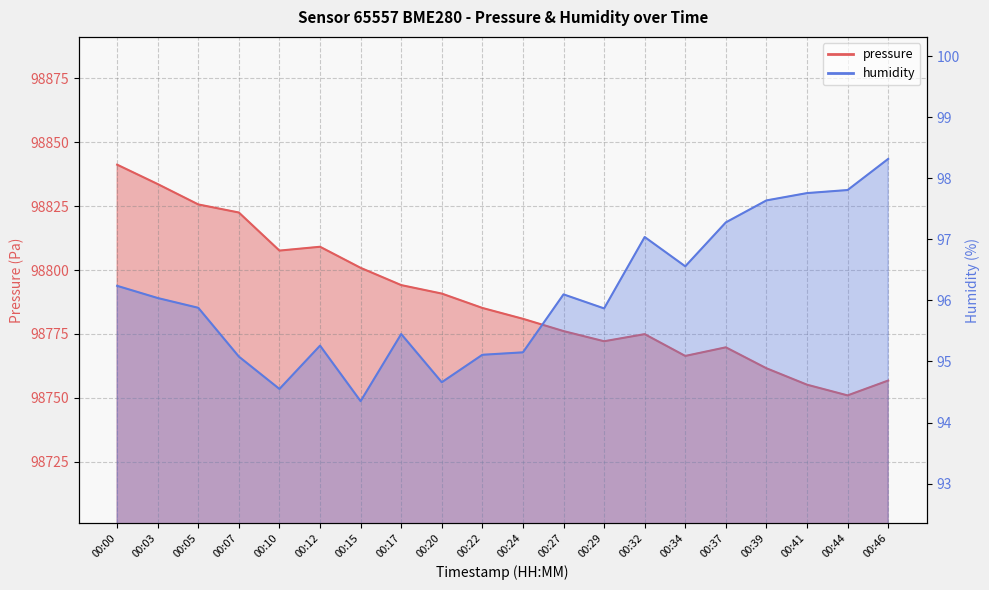

Reading left to right, transcribe all the data shown in this chart.

pressure: 98841.2	98833.7	98825.7	98822.5	98807.6	98809.1	98800.9	98794.1	98790.8	98785.2	98780.9	98776.1	98772.2	98774.9	98766.4	98769.8	98761.6	98755.2	98751.0	98756.8
humidity: 96.2	96.0	95.9	95.1	94.5	95.3	94.3	95.5	94.7	95.1	95.2	96.1	95.9	97.0	96.6	97.3	97.6	97.8	97.8	98.3